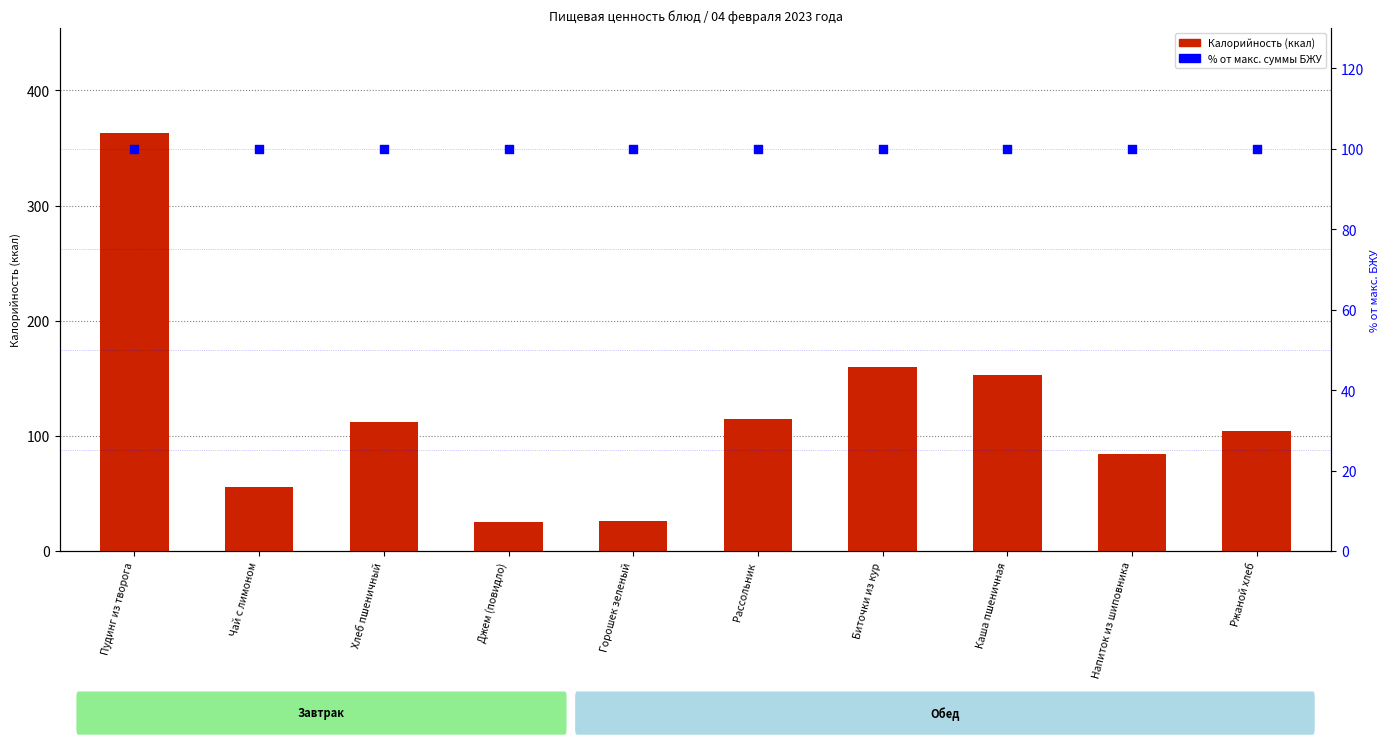

At how many categories does at least one series exceed 97?

10